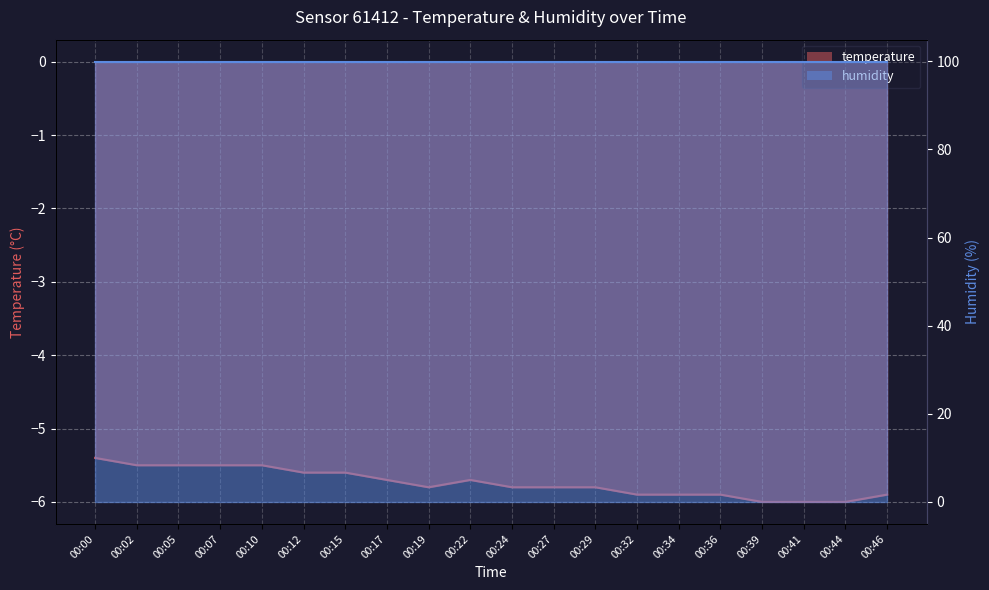

Reading left to right, what are all the values shown in this chart?

00:00=-5.4	00:02=-5.5	00:05=-5.5	00:07=-5.5	00:10=-5.5	00:12=-5.6	00:15=-5.6	00:17=-5.7	00:19=-5.8	00:22=-5.7	00:24=-5.8	00:27=-5.8	00:29=-5.8	00:32=-5.9	00:34=-5.9	00:36=-5.9	00:39=-6.0	00:41=-6.0	00:44=-6.0	00:46=-5.9